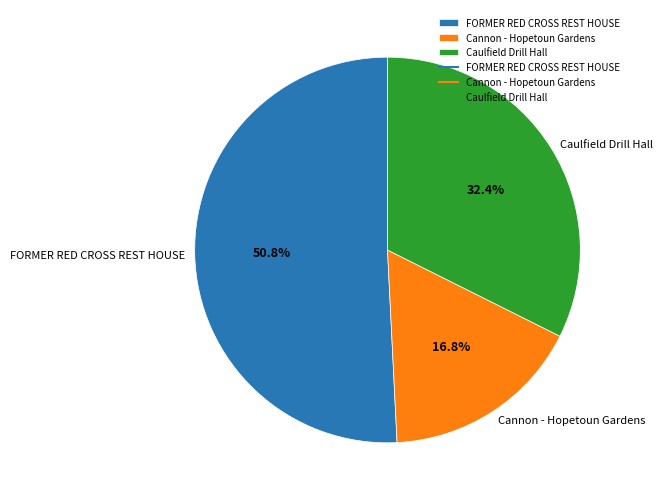

Which slice is the largest?

FORMER RED CROSS REST HOUSE